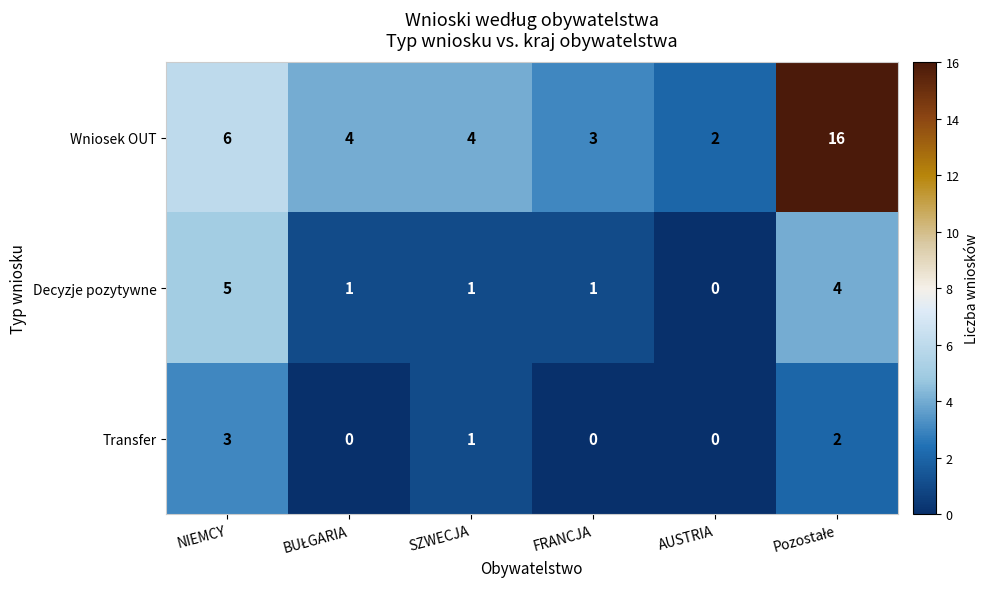

Rank the series by their average value, from lowest to highest.

Transfer, Decyzje pozytywne, Wniosek OUT